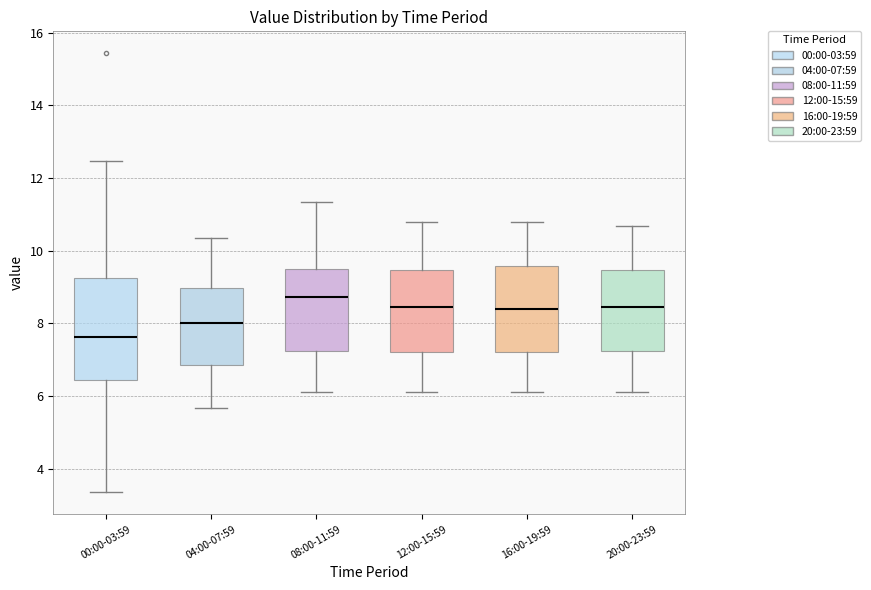

Which box is the tallest, from its lower edge to its upper edge?

00:00-03:59